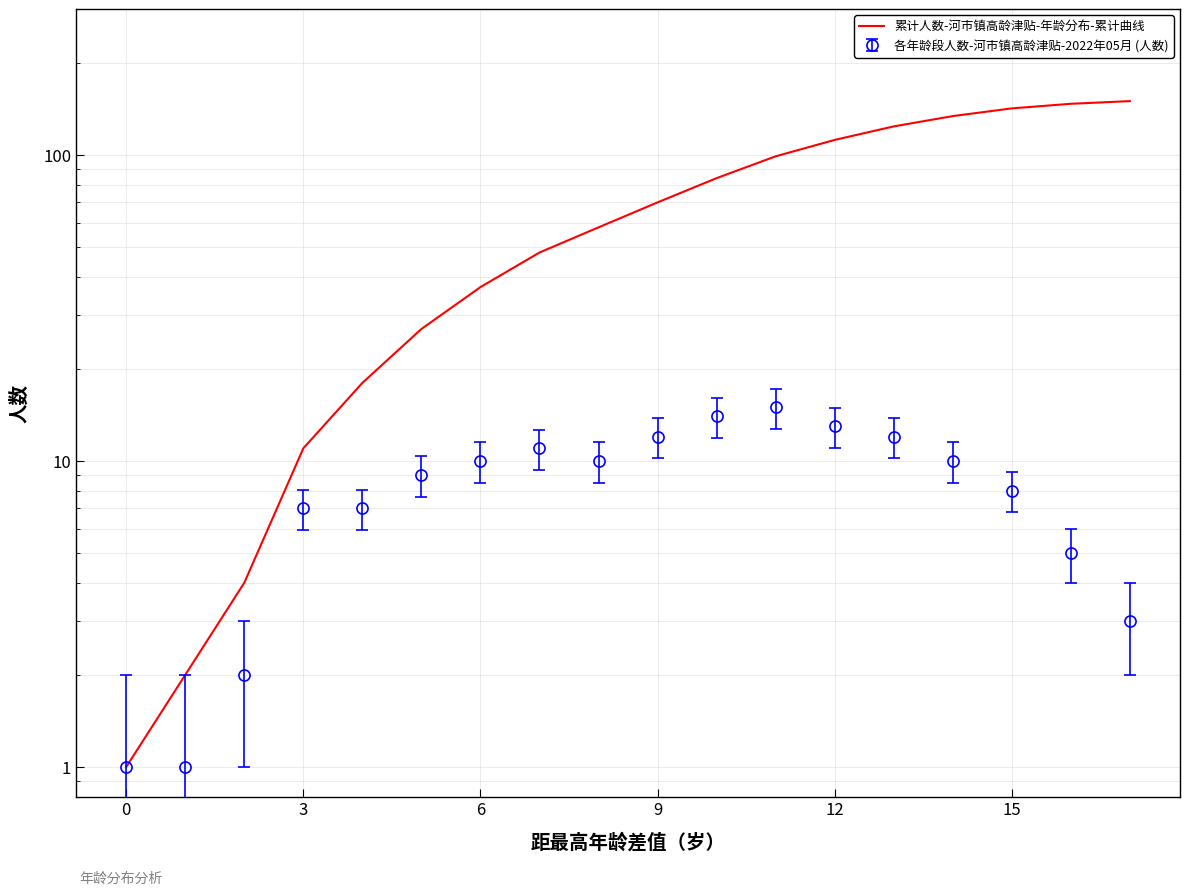

Between 8 and 7, which is larger?

8